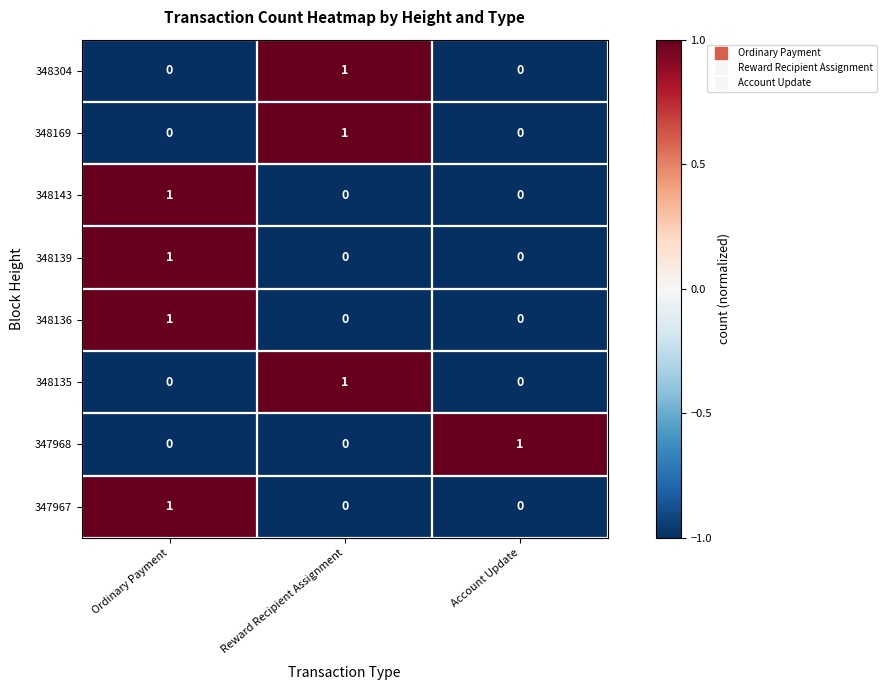

Count the 348169 values in the range 0 to 1.

3